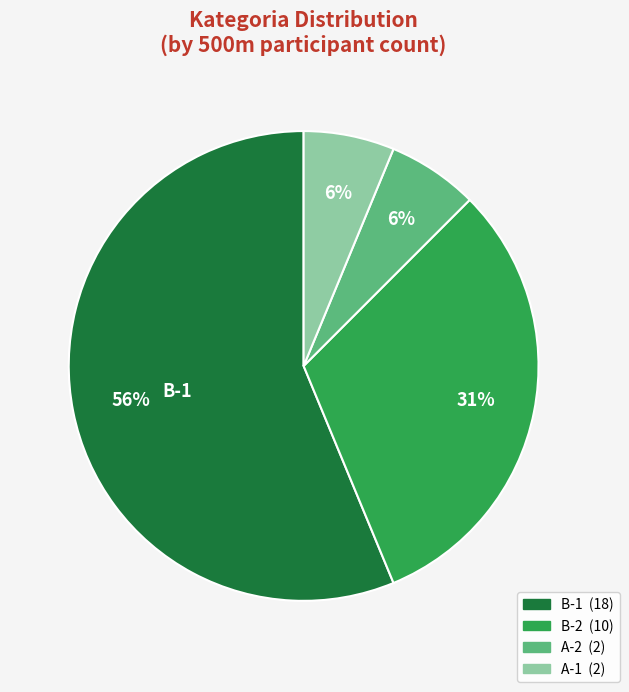

Which slice represents more than half of the pie?

B-1